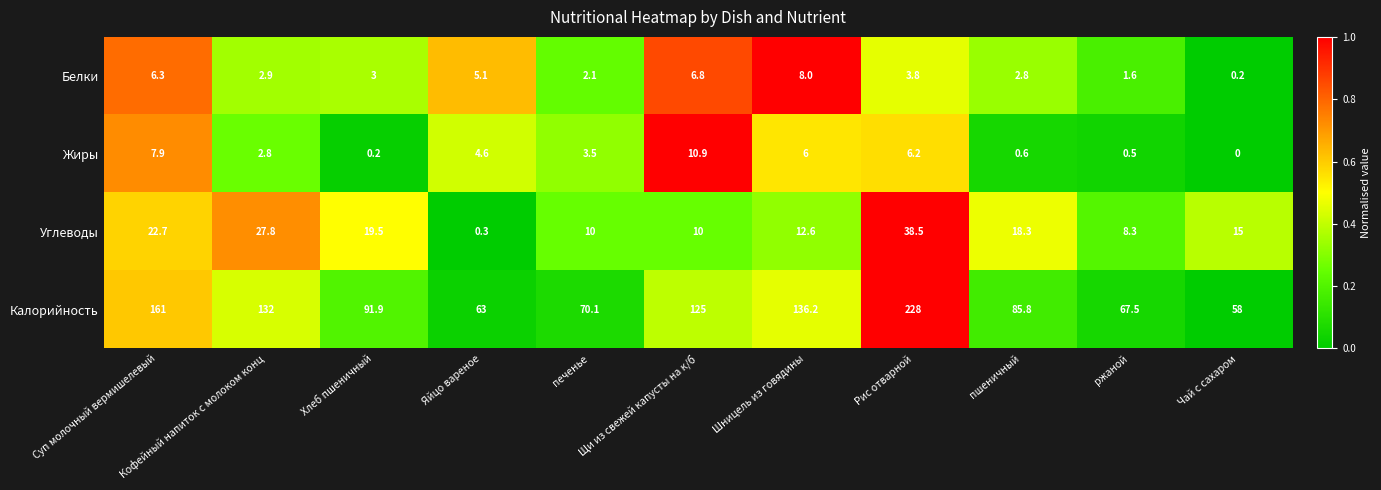

What is the average value of the Жиры series?

3.9